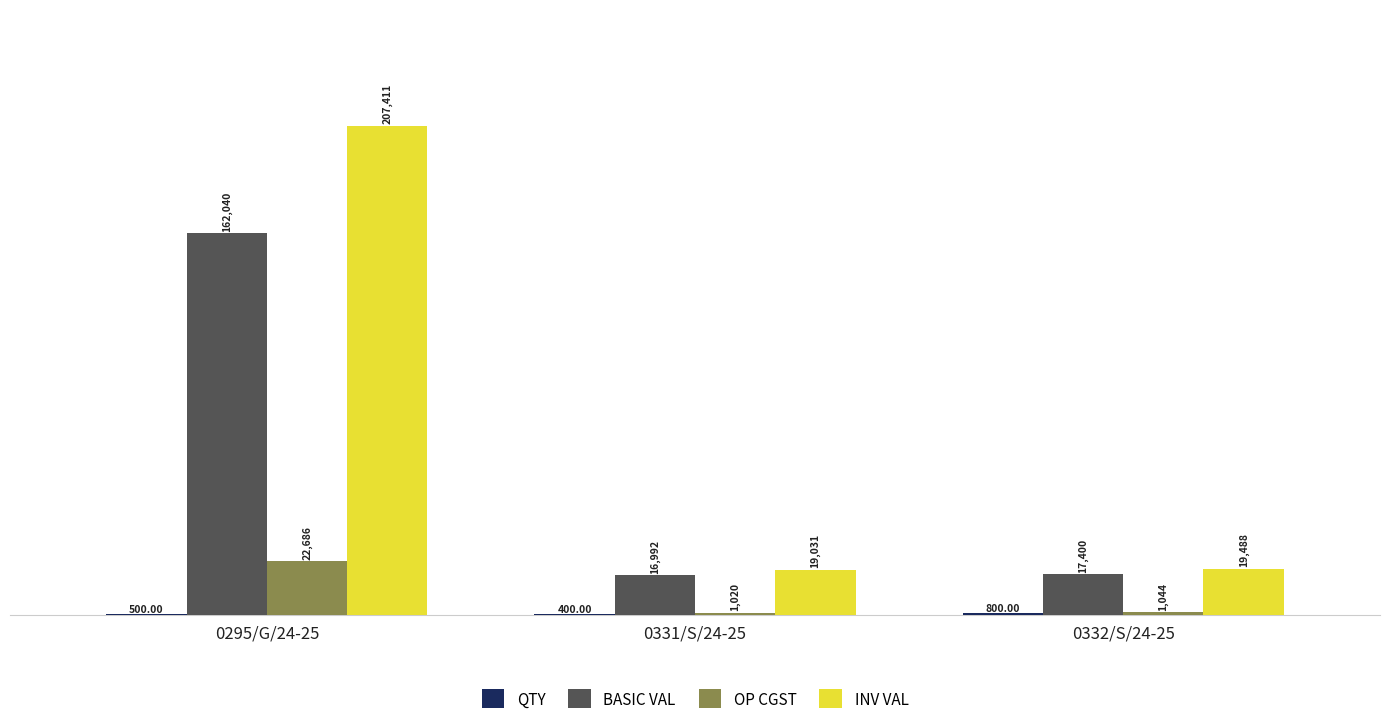

What is the sum of all BASIC VAL values?

196432.0